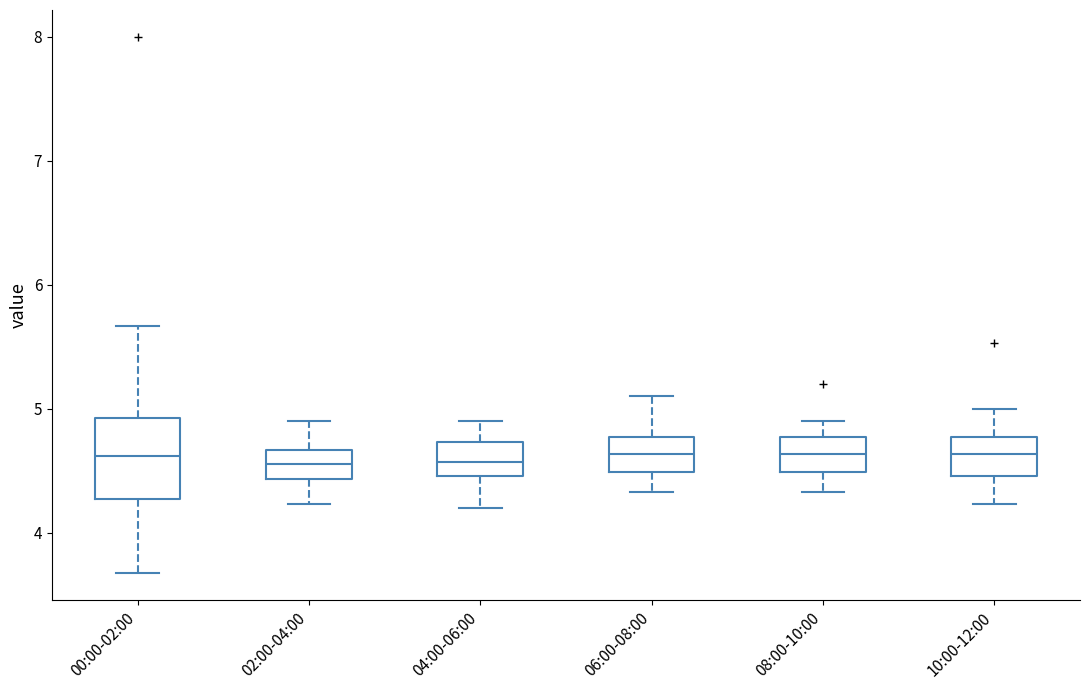

Reading left to right, read every box against the y-axis: the position of its median line, the range the box covers, and the ends of its whiskers. The values are not printed on the chart, so give them approximately, as read against the axis.

00:00-02:00: median 4.6, box 4.3 to 4.9, whiskers 3.7 to 5.7
02:00-04:00: median 4.6, box 4.4 to 4.7, whiskers 4.2 to 4.9
04:00-06:00: median 4.6, box 4.5 to 4.7, whiskers 4.2 to 4.9
06:00-08:00: median 4.6, box 4.5 to 4.8, whiskers 4.3 to 5.1
08:00-10:00: median 4.6, box 4.5 to 4.8, whiskers 4.3 to 4.9
10:00-12:00: median 4.6, box 4.5 to 4.8, whiskers 4.2 to 5.0